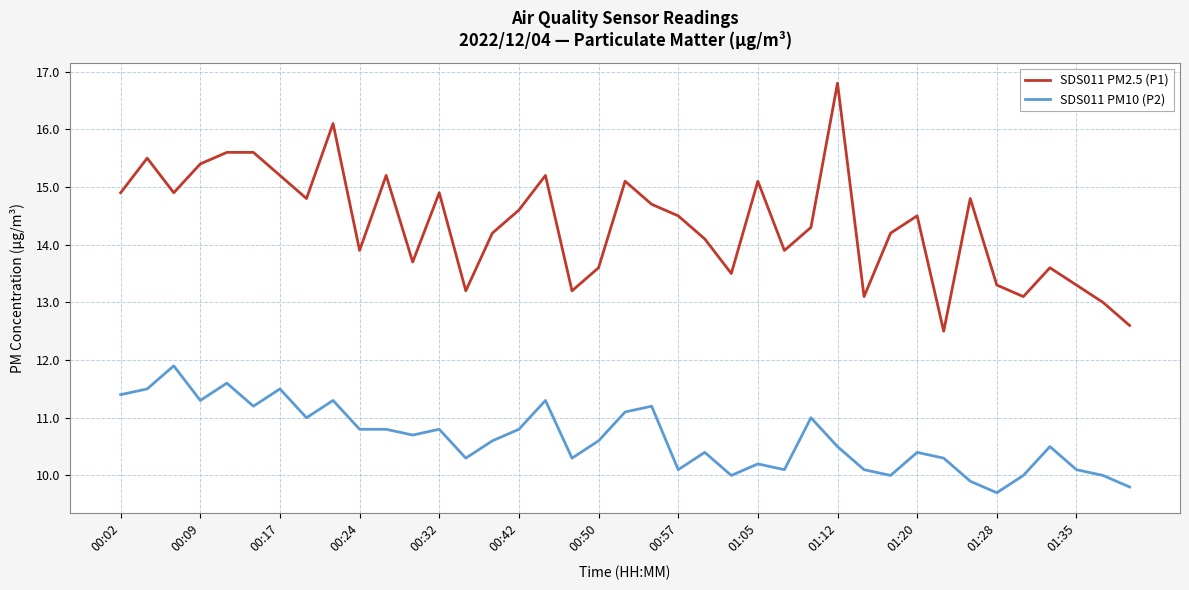

What is the lowest value of the SDS011 PM2.5 (P1) series?

12.5